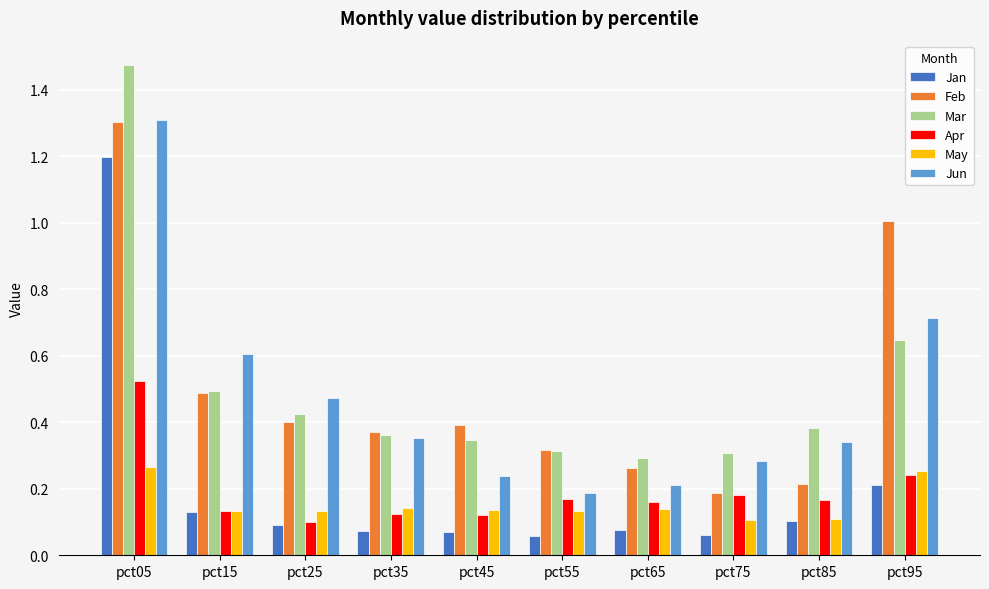

How many series are shown in this chart?

6